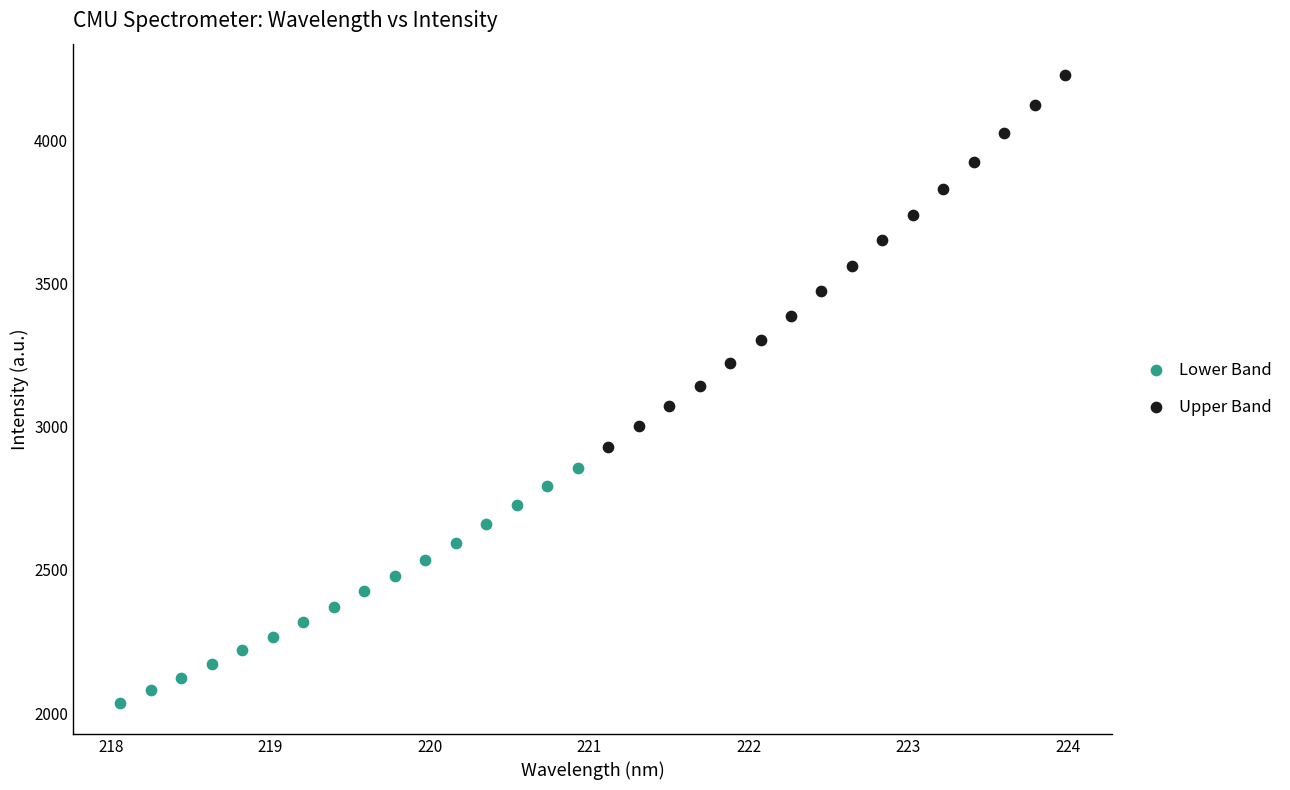

Which series contains the lowest Y value?

Lower Band